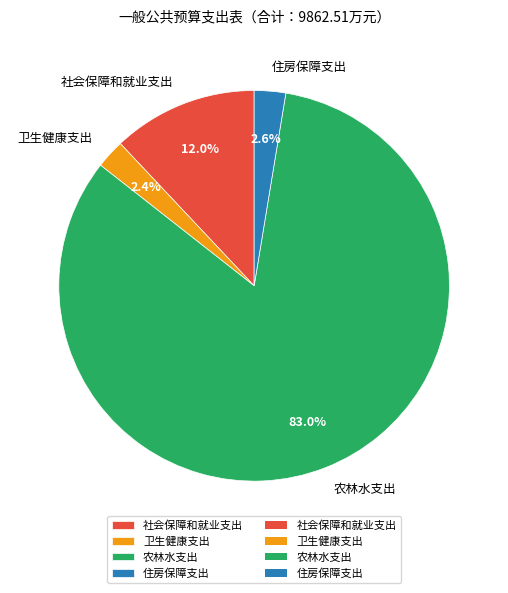

To the nearest percent, what is the average slice percentage?

25%